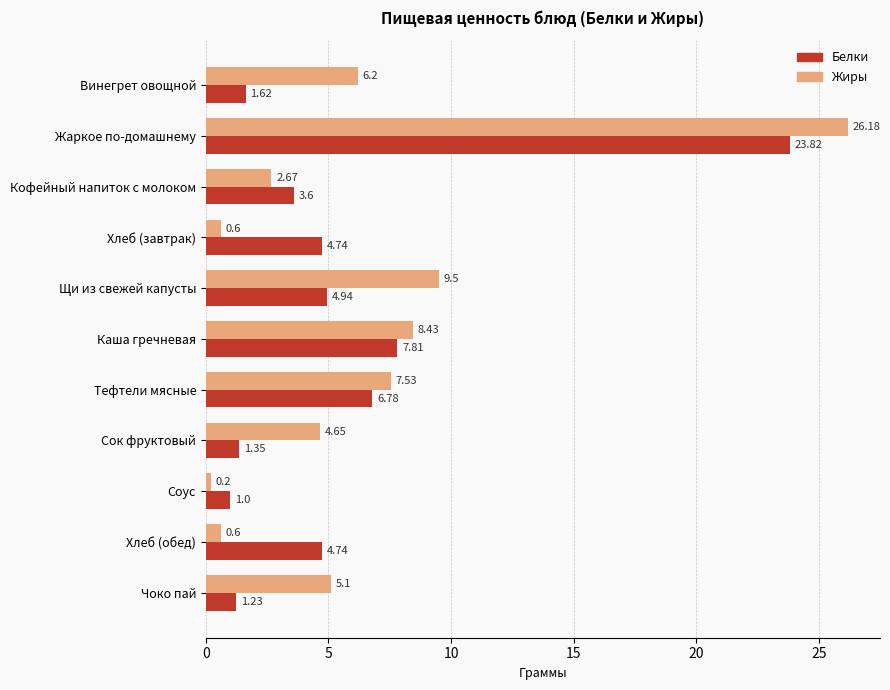

Rank the series at Чоко пай from lowest to highest value.

Белки, Жиры